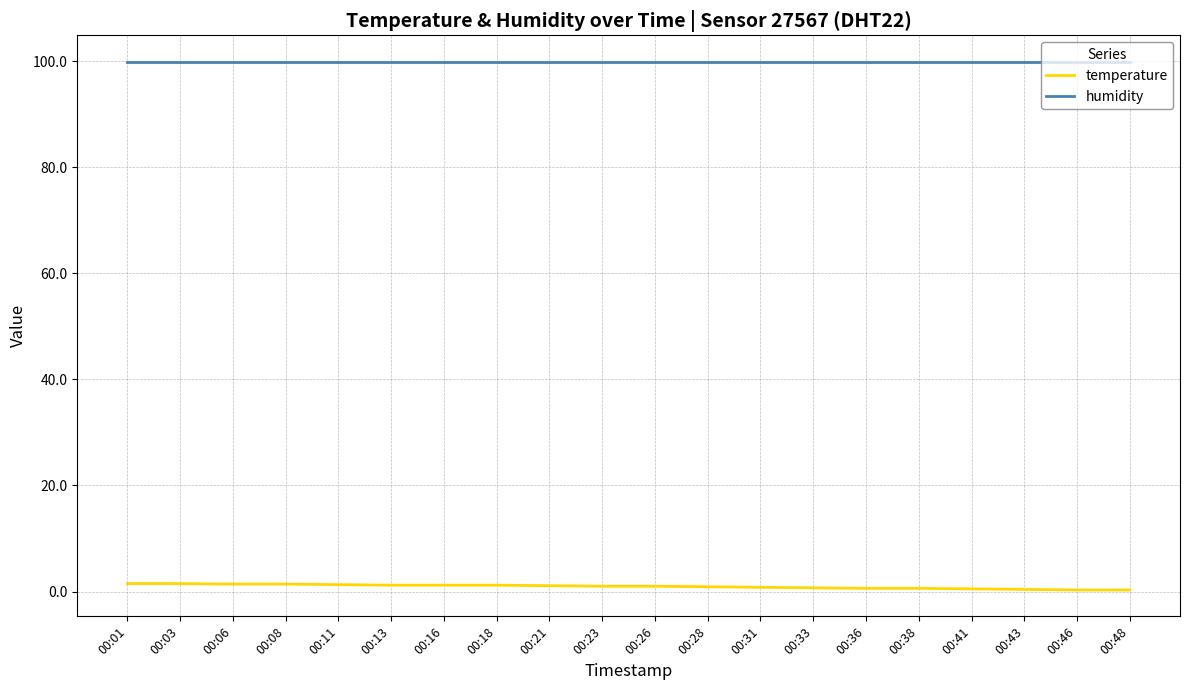

What is the highest value of the humidity series?

99.9